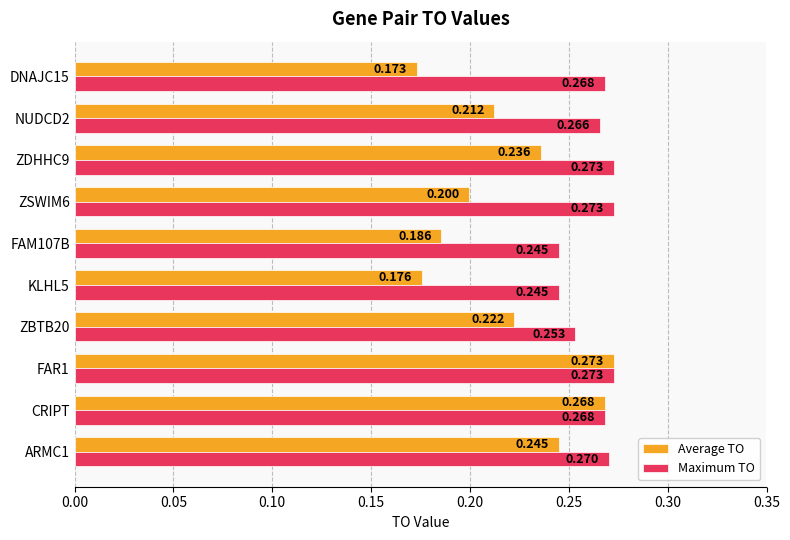

Which series has the largest range (max minus min)?

Average TO